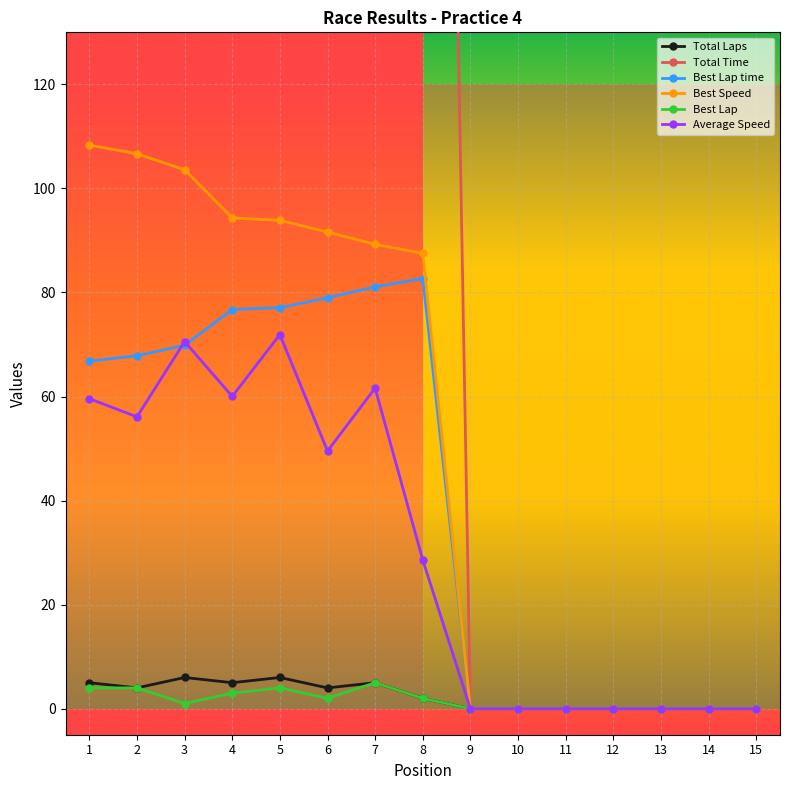

True or false: Best Speed and Total Time intersect in this chart.

False